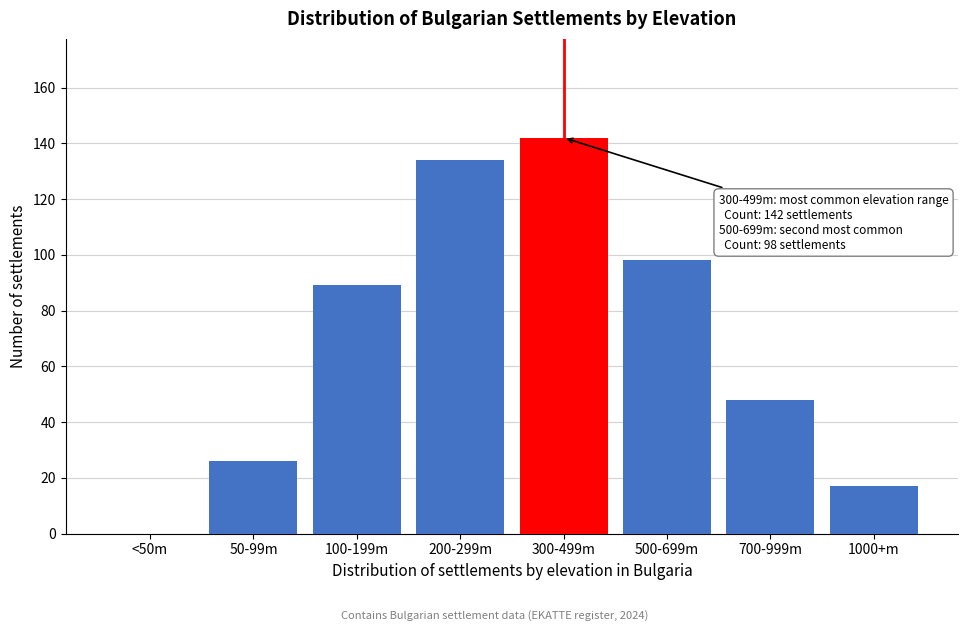

Reading right to left, extract all data points from this chart.

1000+m=17	700-999m=48	500-699m=98	300-499m=142	200-299m=134	100-199m=89	50-99m=26	<50m=0